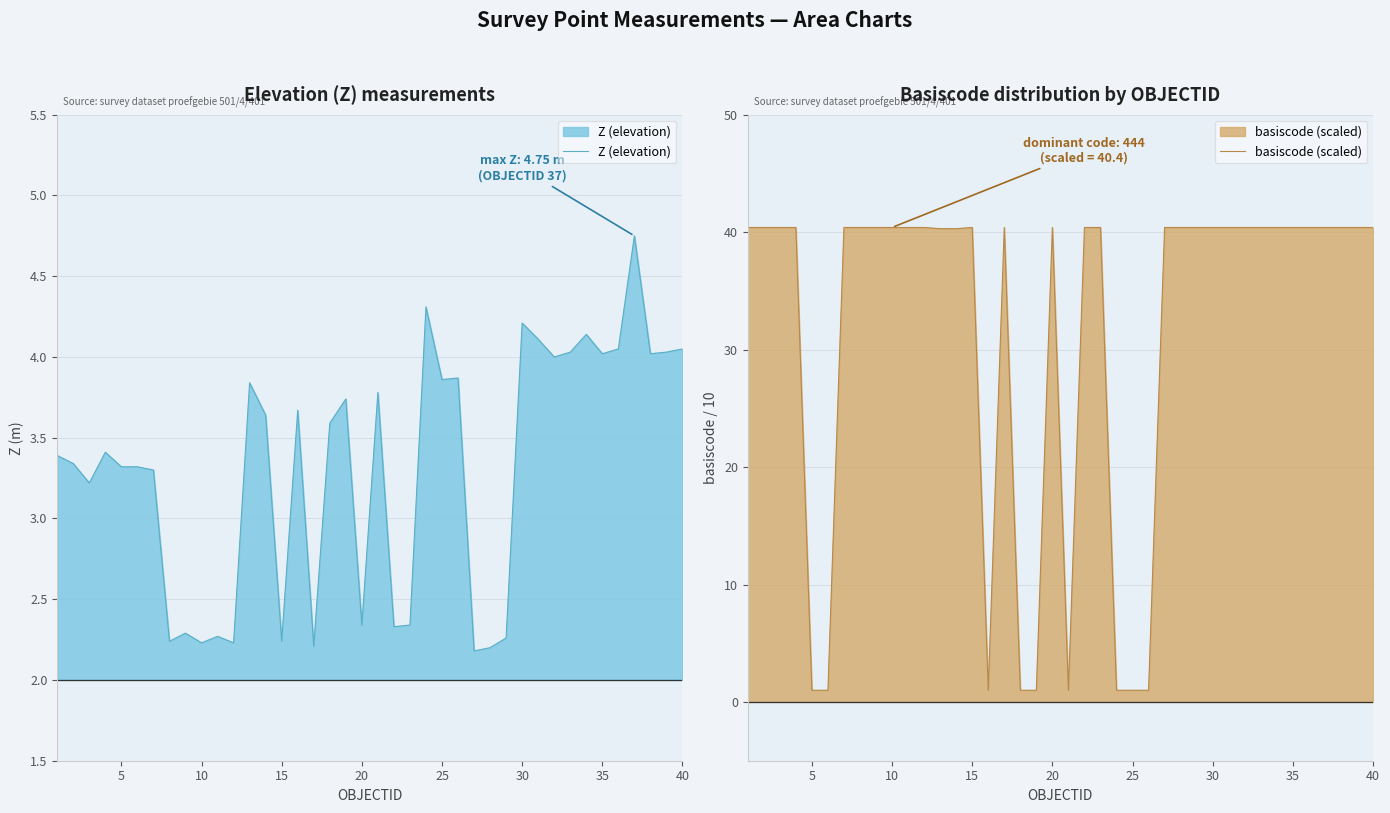

Rank the series by their average value, from highest to lowest.

basiscode (scaled), Z (elevation)